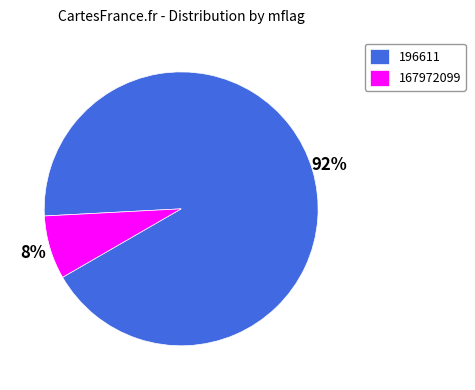

To the nearest percent, what is the average slice percentage?

50%